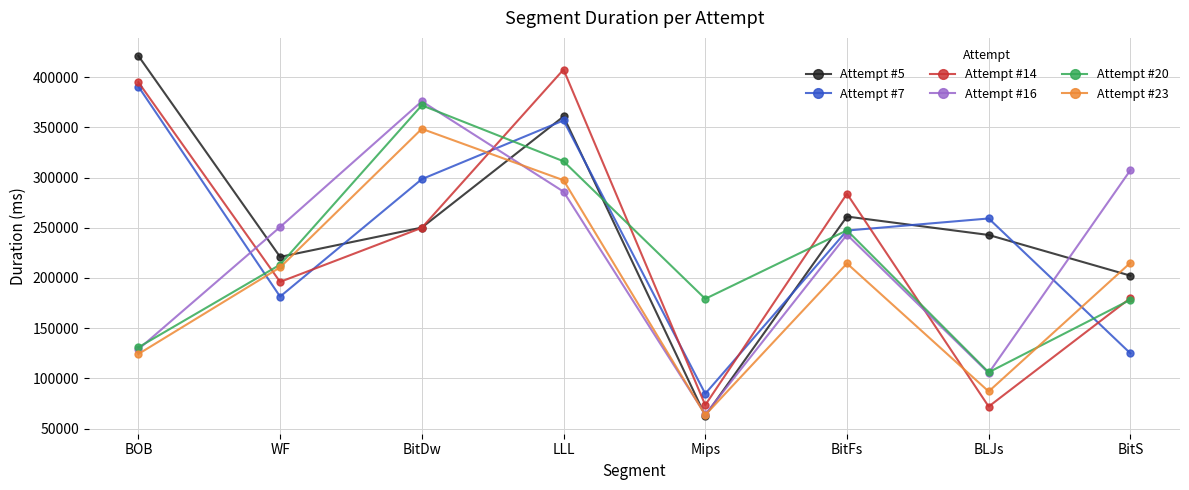

Which series changed the most between Mips and BitFs?

Attempt #14